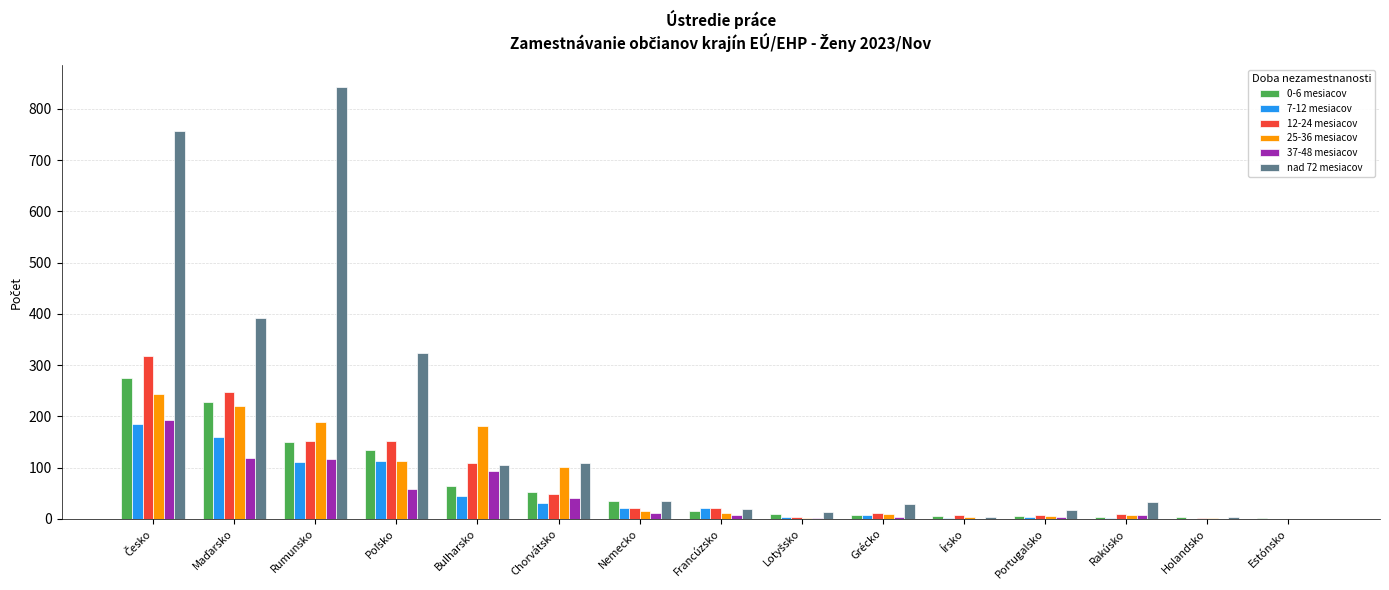

The value of 12-24 mesiacov at Estónsko is -200. True or false?

False